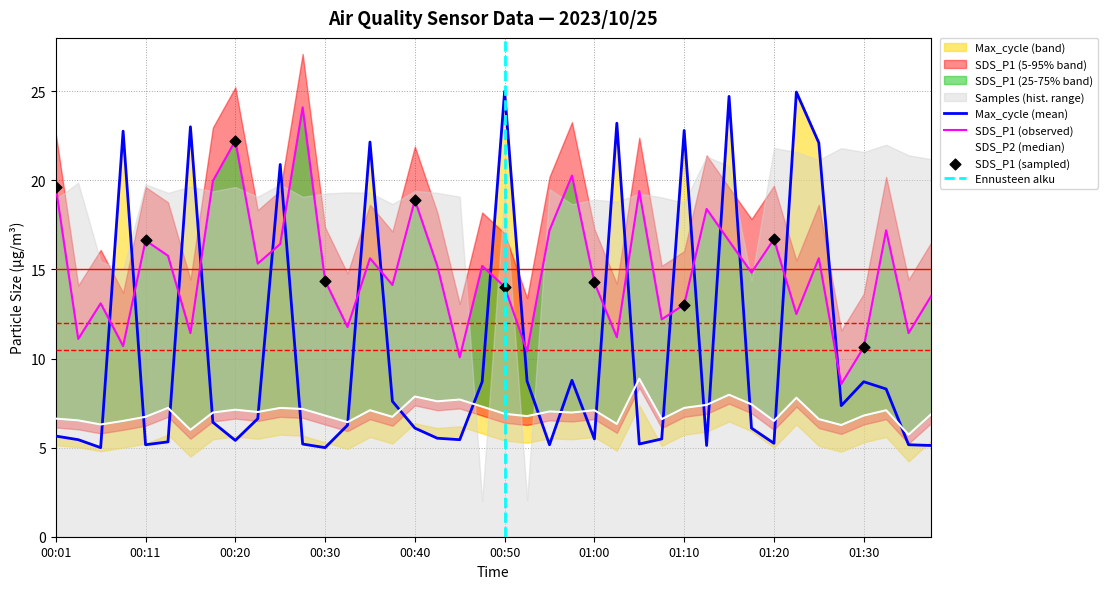

Which series contains the lowest Y value?

Max_cycle